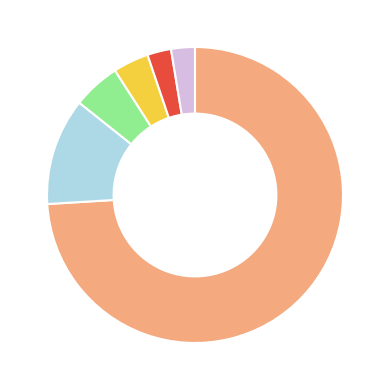

Is there any slice that represents more than half of the pie?

Yes